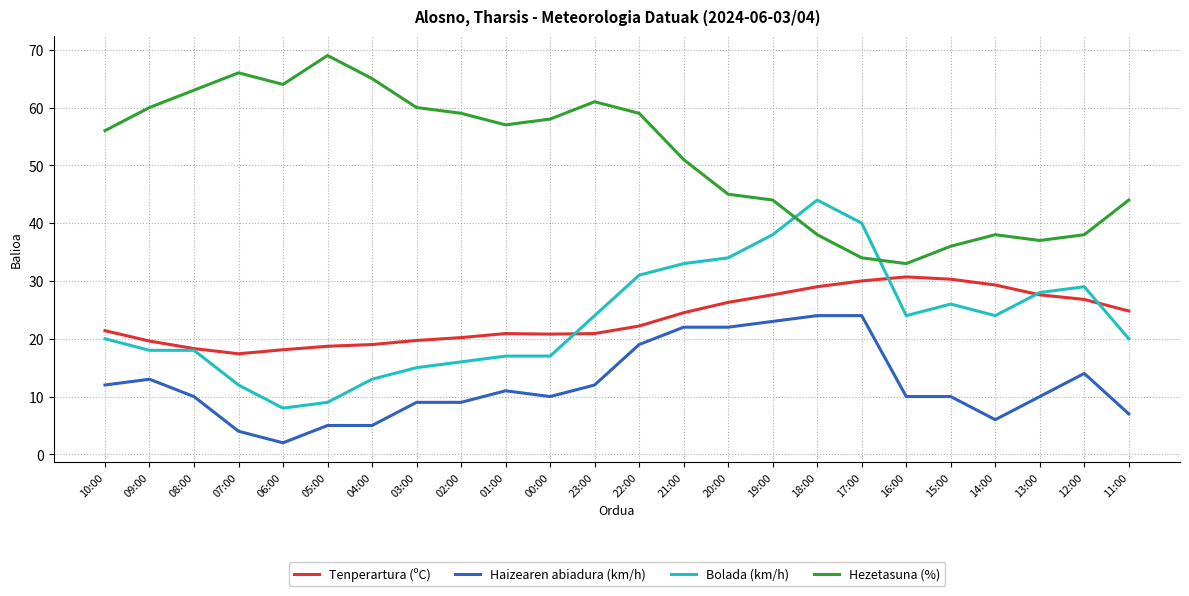

What is the difference between the maximum and minimum values in the Bolada (km/h) series?

36.0